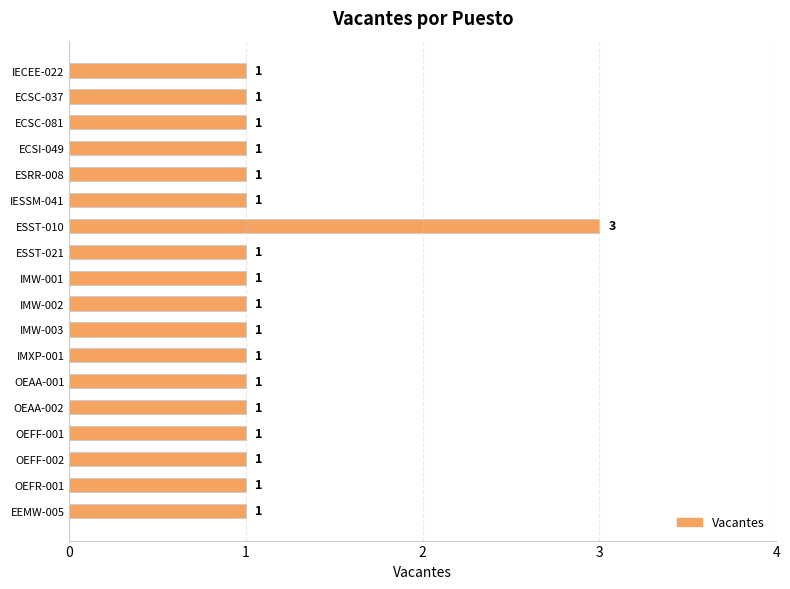

What is the greatest value displayed?

3